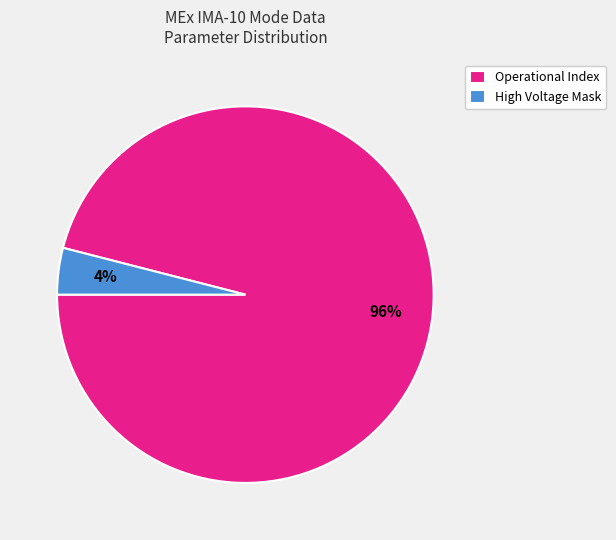

The Operational Index slice represents 96% of the pie. True or false?

True